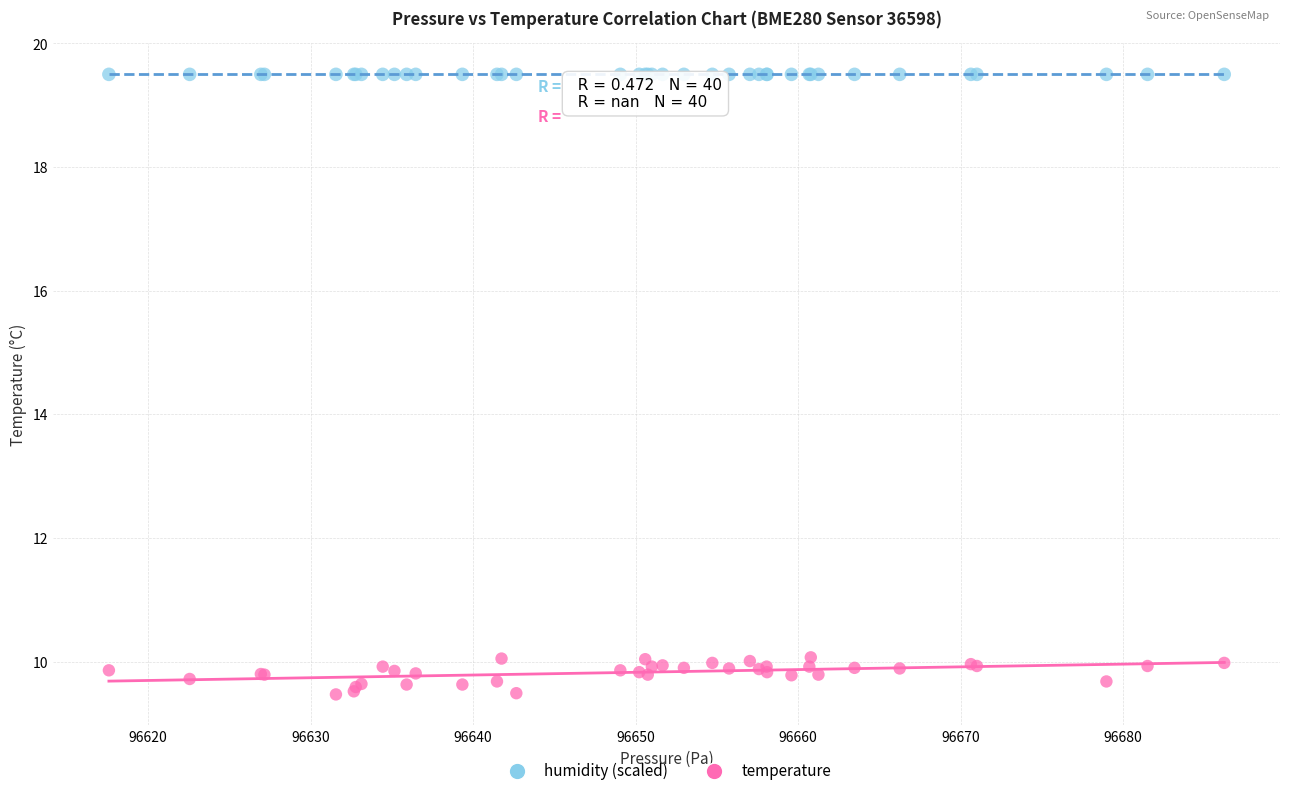

Which series contains the lowest Y value?

temperature